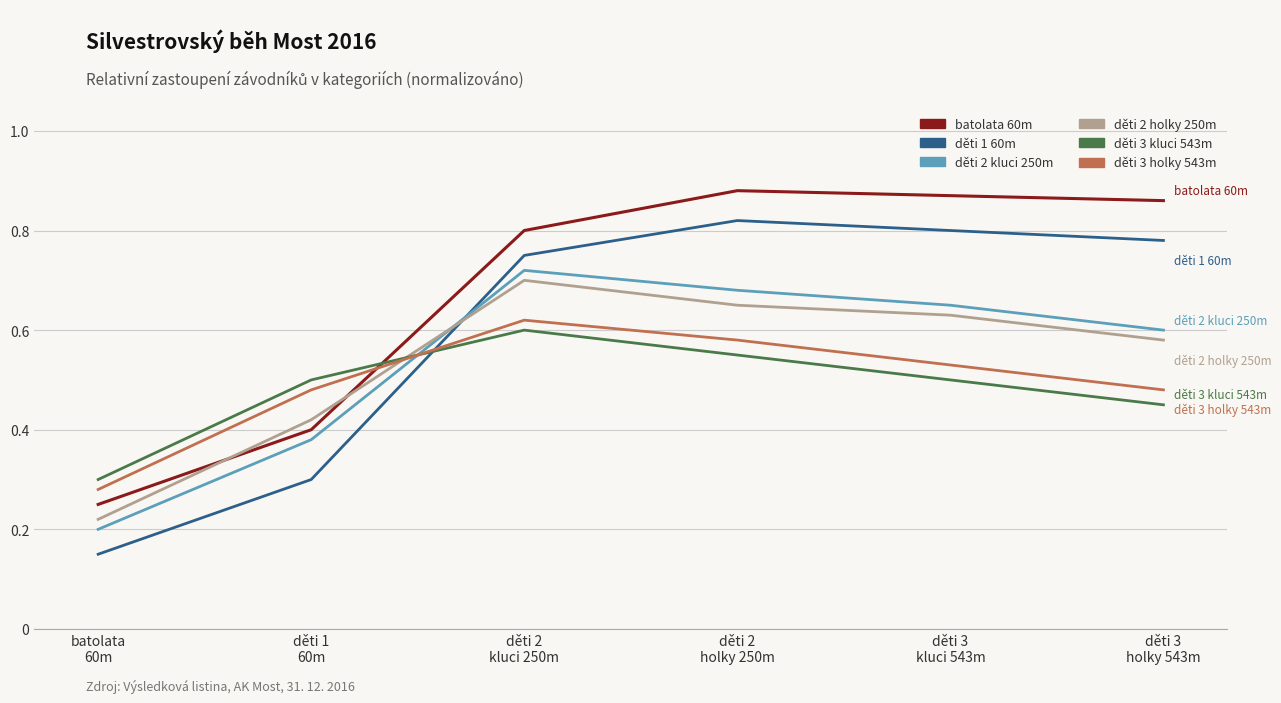

How many intersections are there between batolata 60m and děti 2 holky 250m?

2